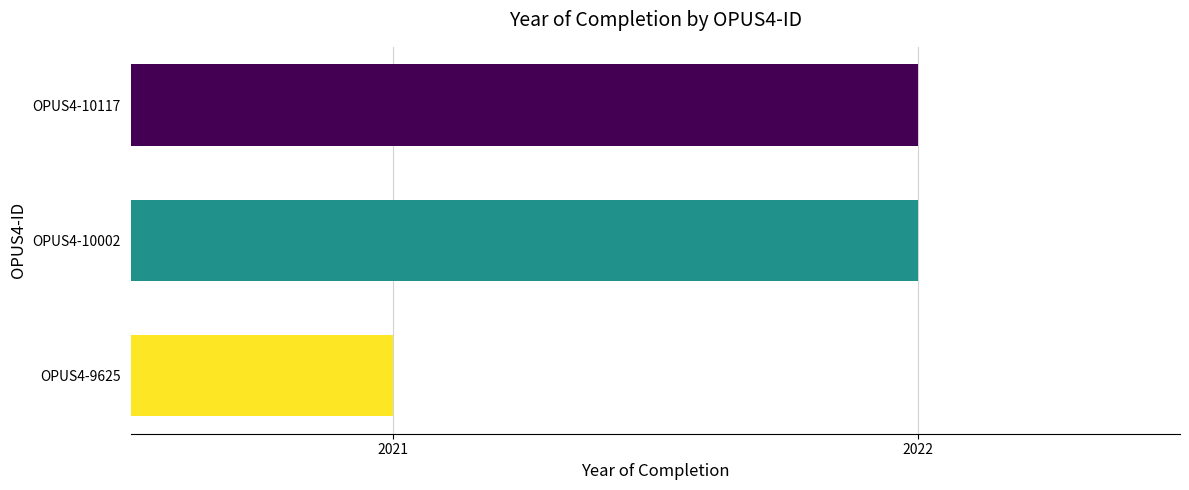

What is the average value?

2022